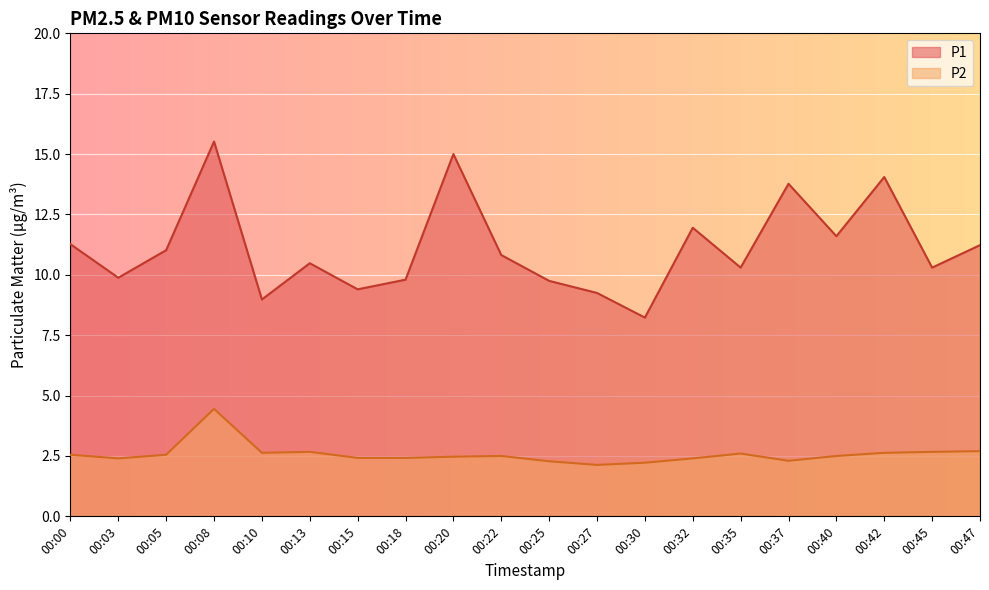

Rank the series by their maximum value, from lowest to highest.

P2, P1